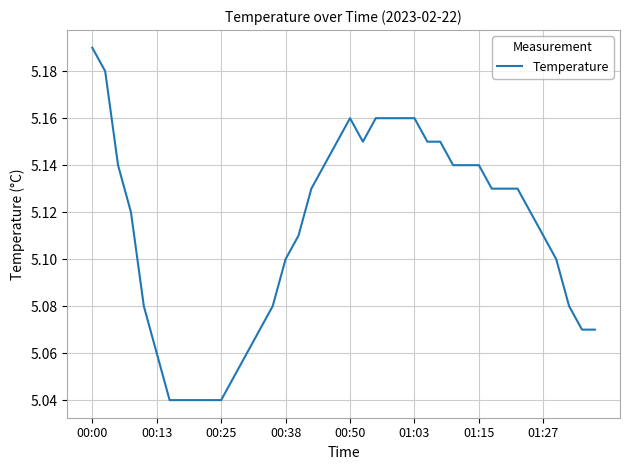

The chart shows a value of 5.1 at 00:38. True or false?

True